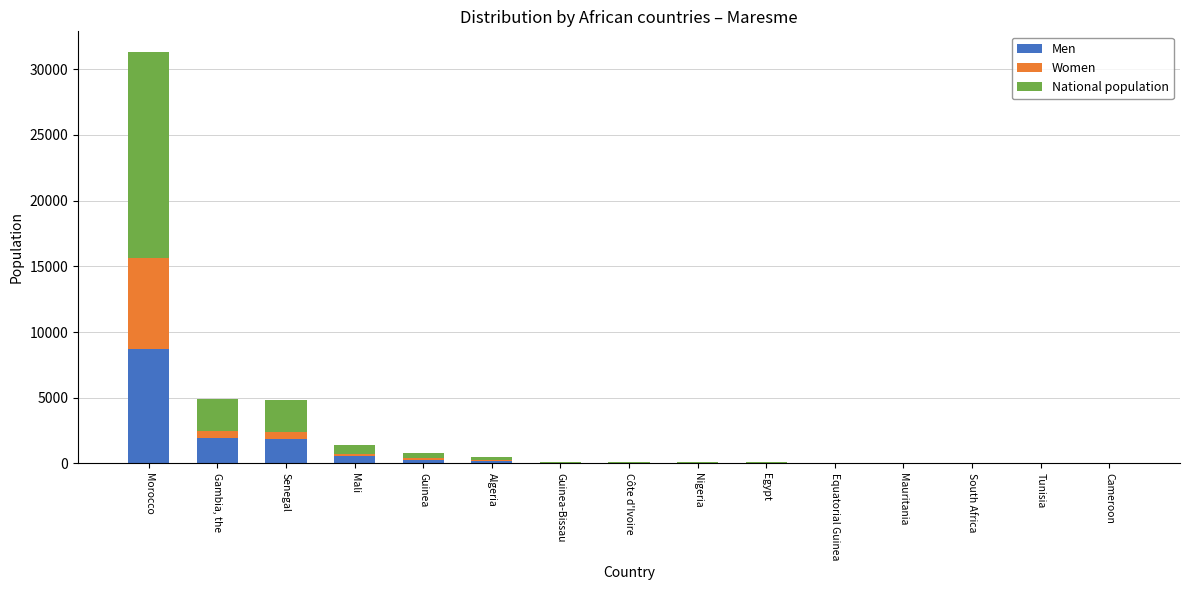

Count the number of data series in this chart.

3